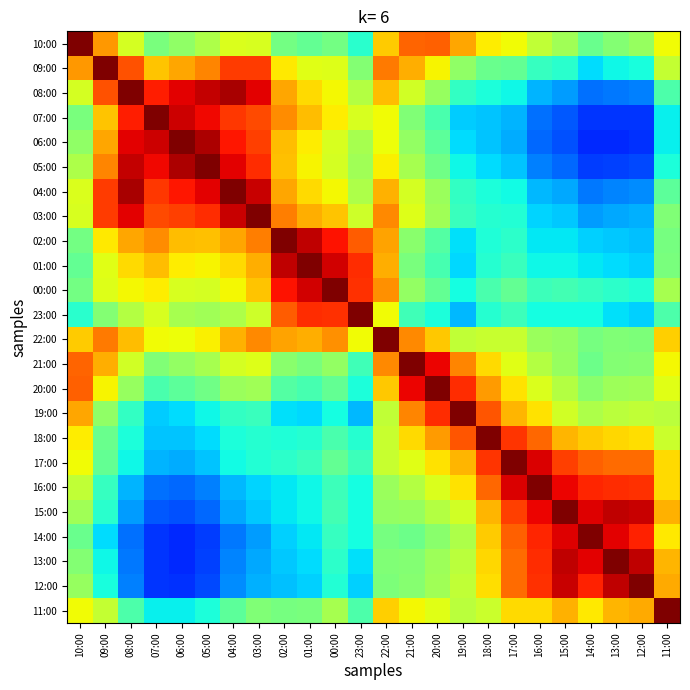

Reading left to right, list all the values displayed in this chart.

10:00: 10:00=1.0	09:00=0.7	08:00=0.6	07:00=0.5	06:00=0.5	05:00=0.6	04:00=0.6	03:00=0.6	02:00=0.5	01:00=0.5	00:00=0.5	23:00=0.4	22:00=0.7	21:00=0.8	20:00=0.8	19:00=0.7	18:00=0.7	17:00=0.6	16:00=0.6	15:00=0.5	14:00=0.5	13:00=0.5	12:00=0.5	11:00=0.6
09:00: 10:00=0.7	09:00=1.0	08:00=0.8	07:00=0.7	06:00=0.7	05:00=0.8	04:00=0.8	03:00=0.8	02:00=0.7	01:00=0.6	00:00=0.6	23:00=0.5	22:00=0.8	21:00=0.7	20:00=0.7	19:00=0.5	18:00=0.5	17:00=0.5	16:00=0.4	15:00=0.4	14:00=0.3	13:00=0.4	12:00=0.4	11:00=0.6
08:00: 10:00=0.6	09:00=0.8	08:00=1.0	07:00=0.9	06:00=0.9	05:00=0.9	04:00=1.0	03:00=0.9	02:00=0.7	01:00=0.7	00:00=0.6	23:00=0.6	22:00=0.7	21:00=0.6	20:00=0.5	19:00=0.4	18:00=0.4	17:00=0.4	16:00=0.3	15:00=0.3	14:00=0.2	13:00=0.2	12:00=0.3	11:00=0.4
07:00: 10:00=0.5	09:00=0.7	08:00=0.9	07:00=1.0	06:00=0.9	05:00=0.9	04:00=0.9	03:00=0.8	02:00=0.8	01:00=0.7	00:00=0.7	23:00=0.6	22:00=0.6	21:00=0.5	20:00=0.4	19:00=0.3	18:00=0.3	17:00=0.3	16:00=0.2	15:00=0.2	14:00=0.2	13:00=0.2	12:00=0.2	11:00=0.4
06:00: 10:00=0.5	09:00=0.7	08:00=0.9	07:00=0.9	06:00=1.0	05:00=1.0	04:00=0.9	03:00=0.8	02:00=0.7	01:00=0.7	00:00=0.6	23:00=0.6	22:00=0.6	21:00=0.5	20:00=0.5	19:00=0.3	18:00=0.3	17:00=0.3	16:00=0.2	15:00=0.2	14:00=0.2	13:00=0.2	12:00=0.2	11:00=0.4
05:00: 10:00=0.6	09:00=0.8	08:00=0.9	07:00=0.9	06:00=1.0	05:00=1.0	04:00=0.9	03:00=0.9	02:00=0.7	01:00=0.7	00:00=0.6	23:00=0.5	22:00=0.7	21:00=0.6	20:00=0.5	19:00=0.4	18:00=0.3	17:00=0.3	16:00=0.3	15:00=0.2	14:00=0.2	13:00=0.2	12:00=0.2	11:00=0.4
04:00: 10:00=0.6	09:00=0.8	08:00=1.0	07:00=0.9	06:00=0.9	05:00=0.9	04:00=1.0	03:00=0.9	02:00=0.7	01:00=0.7	00:00=0.6	23:00=0.6	22:00=0.7	21:00=0.6	20:00=0.5	19:00=0.4	18:00=0.4	17:00=0.4	16:00=0.3	15:00=0.3	14:00=0.2	13:00=0.3	12:00=0.3	11:00=0.5
03:00: 10:00=0.6	09:00=0.8	08:00=0.9	07:00=0.8	06:00=0.8	05:00=0.9	04:00=0.9	03:00=1.0	02:00=0.8	01:00=0.7	00:00=0.7	23:00=0.6	22:00=0.8	21:00=0.6	20:00=0.5	19:00=0.4	18:00=0.4	17:00=0.4	16:00=0.3	15:00=0.3	14:00=0.3	13:00=0.3	12:00=0.3	11:00=0.5
02:00: 10:00=0.5	09:00=0.7	08:00=0.7	07:00=0.8	06:00=0.7	05:00=0.7	04:00=0.7	03:00=0.8	02:00=1.0	01:00=0.9	00:00=0.9	23:00=0.8	22:00=0.7	21:00=0.5	20:00=0.5	19:00=0.3	18:00=0.4	17:00=0.4	16:00=0.4	15:00=0.4	14:00=0.3	13:00=0.3	12:00=0.3	11:00=0.5
01:00: 10:00=0.5	09:00=0.6	08:00=0.7	07:00=0.7	06:00=0.7	05:00=0.7	04:00=0.7	03:00=0.7	02:00=0.9	01:00=1.0	00:00=0.9	23:00=0.9	22:00=0.7	21:00=0.5	20:00=0.4	19:00=0.3	18:00=0.4	17:00=0.4	16:00=0.4	15:00=0.4	14:00=0.4	13:00=0.3	12:00=0.3	11:00=0.5
00:00: 10:00=0.5	09:00=0.6	08:00=0.6	07:00=0.7	06:00=0.6	05:00=0.6	04:00=0.6	03:00=0.7	02:00=0.9	01:00=0.9	00:00=1.0	23:00=0.9	22:00=0.8	21:00=0.5	20:00=0.5	19:00=0.4	18:00=0.4	17:00=0.5	16:00=0.4	15:00=0.4	14:00=0.4	13:00=0.4	12:00=0.4	11:00=0.6
23:00: 10:00=0.4	09:00=0.5	08:00=0.6	07:00=0.6	06:00=0.6	05:00=0.5	04:00=0.6	03:00=0.6	02:00=0.8	01:00=0.9	00:00=0.9	23:00=1.0	22:00=0.6	21:00=0.4	20:00=0.4	19:00=0.3	18:00=0.4	17:00=0.4	16:00=0.4	15:00=0.4	14:00=0.4	13:00=0.3	12:00=0.3	11:00=0.4
22:00: 10:00=0.7	09:00=0.8	08:00=0.7	07:00=0.6	06:00=0.6	05:00=0.7	04:00=0.7	03:00=0.8	02:00=0.7	01:00=0.7	00:00=0.8	23:00=0.6	22:00=1.0	21:00=0.8	20:00=0.7	19:00=0.6	18:00=0.6	17:00=0.6	16:00=0.5	15:00=0.5	14:00=0.5	13:00=0.5	12:00=0.5	11:00=0.7
21:00: 10:00=0.8	09:00=0.7	08:00=0.6	07:00=0.5	06:00=0.5	05:00=0.6	04:00=0.6	03:00=0.6	02:00=0.5	01:00=0.5	00:00=0.5	23:00=0.4	22:00=0.8	21:00=1.0	20:00=0.9	19:00=0.8	18:00=0.7	17:00=0.6	16:00=0.6	15:00=0.5	14:00=0.5	13:00=0.5	12:00=0.5	11:00=0.6
20:00: 10:00=0.8	09:00=0.7	08:00=0.5	07:00=0.4	06:00=0.5	05:00=0.5	04:00=0.5	03:00=0.5	02:00=0.5	01:00=0.4	00:00=0.5	23:00=0.4	22:00=0.7	21:00=0.9	20:00=1.0	19:00=0.9	18:00=0.7	17:00=0.7	16:00=0.6	15:00=0.6	14:00=0.5	13:00=0.5	12:00=0.5	11:00=0.6
19:00: 10:00=0.7	09:00=0.5	08:00=0.4	07:00=0.3	06:00=0.3	05:00=0.4	04:00=0.4	03:00=0.4	02:00=0.3	01:00=0.3	00:00=0.4	23:00=0.3	22:00=0.6	21:00=0.8	20:00=0.9	19:00=1.0	18:00=0.8	17:00=0.7	16:00=0.7	15:00=0.6	14:00=0.6	13:00=0.6	12:00=0.6	11:00=0.6
18:00: 10:00=0.7	09:00=0.5	08:00=0.4	07:00=0.3	06:00=0.3	05:00=0.3	04:00=0.4	03:00=0.4	02:00=0.4	01:00=0.4	00:00=0.4	23:00=0.4	22:00=0.6	21:00=0.7	20:00=0.7	19:00=0.8	18:00=1.0	17:00=0.9	16:00=0.8	15:00=0.7	14:00=0.7	13:00=0.7	12:00=0.7	11:00=0.6
17:00: 10:00=0.6	09:00=0.5	08:00=0.4	07:00=0.3	06:00=0.3	05:00=0.3	04:00=0.4	03:00=0.4	02:00=0.4	01:00=0.4	00:00=0.5	23:00=0.4	22:00=0.6	21:00=0.6	20:00=0.7	19:00=0.7	18:00=0.9	17:00=1.0	16:00=0.9	15:00=0.8	14:00=0.8	13:00=0.8	12:00=0.8	11:00=0.7
16:00: 10:00=0.6	09:00=0.4	08:00=0.3	07:00=0.2	06:00=0.2	05:00=0.3	04:00=0.3	03:00=0.3	02:00=0.4	01:00=0.4	00:00=0.4	23:00=0.4	22:00=0.5	21:00=0.6	20:00=0.6	19:00=0.7	18:00=0.8	17:00=0.9	16:00=1.0	15:00=0.9	14:00=0.9	13:00=0.9	12:00=0.9	11:00=0.7
15:00: 10:00=0.5	09:00=0.4	08:00=0.3	07:00=0.2	06:00=0.2	05:00=0.2	04:00=0.3	03:00=0.3	02:00=0.4	01:00=0.4	00:00=0.4	23:00=0.4	22:00=0.5	21:00=0.5	20:00=0.6	19:00=0.6	18:00=0.7	17:00=0.8	16:00=0.9	15:00=1.0	14:00=0.9	13:00=0.9	12:00=0.9	11:00=0.7
14:00: 10:00=0.5	09:00=0.3	08:00=0.2	07:00=0.2	06:00=0.2	05:00=0.2	04:00=0.2	03:00=0.3	02:00=0.3	01:00=0.4	00:00=0.4	23:00=0.4	22:00=0.5	21:00=0.5	20:00=0.5	19:00=0.6	18:00=0.7	17:00=0.8	16:00=0.9	15:00=0.9	14:00=1.0	13:00=0.9	12:00=0.9	11:00=0.7
13:00: 10:00=0.5	09:00=0.4	08:00=0.2	07:00=0.2	06:00=0.2	05:00=0.2	04:00=0.3	03:00=0.3	02:00=0.3	01:00=0.3	00:00=0.4	23:00=0.3	22:00=0.5	21:00=0.5	20:00=0.5	19:00=0.6	18:00=0.7	17:00=0.8	16:00=0.9	15:00=0.9	14:00=0.9	13:00=1.0	12:00=0.9	11:00=0.7
12:00: 10:00=0.5	09:00=0.4	08:00=0.3	07:00=0.2	06:00=0.2	05:00=0.2	04:00=0.3	03:00=0.3	02:00=0.3	01:00=0.3	00:00=0.4	23:00=0.3	22:00=0.5	21:00=0.5	20:00=0.5	19:00=0.6	18:00=0.7	17:00=0.8	16:00=0.9	15:00=0.9	14:00=0.9	13:00=0.9	12:00=1.0	11:00=0.7
11:00: 10:00=0.6	09:00=0.6	08:00=0.4	07:00=0.4	06:00=0.4	05:00=0.4	04:00=0.5	03:00=0.5	02:00=0.5	01:00=0.5	00:00=0.6	23:00=0.4	22:00=0.7	21:00=0.6	20:00=0.6	19:00=0.6	18:00=0.6	17:00=0.7	16:00=0.7	15:00=0.7	14:00=0.7	13:00=0.7	12:00=0.7	11:00=1.0